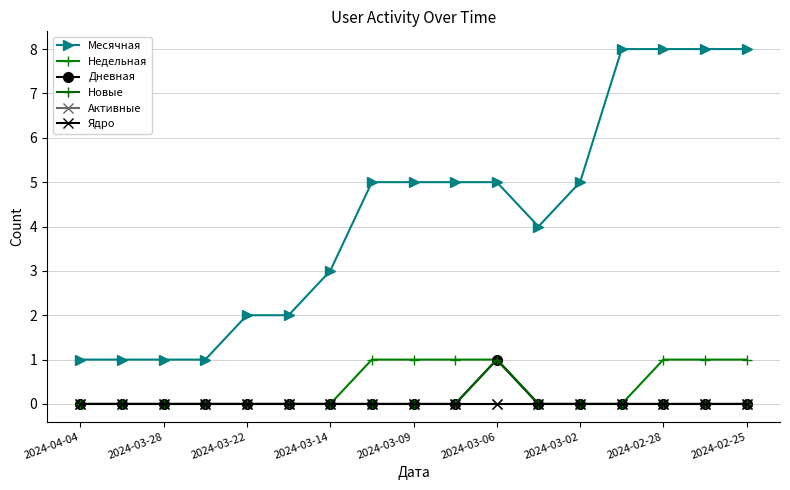

Which series has the largest total across all categories?

Месячная